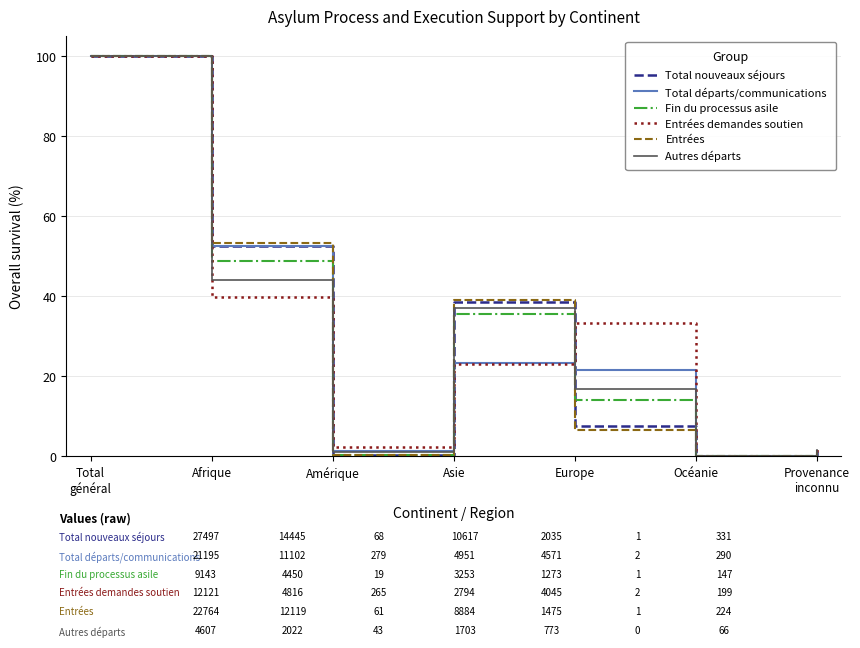

Is it true that Entrées demandes soutien equals 155.2 at Total
général?

False